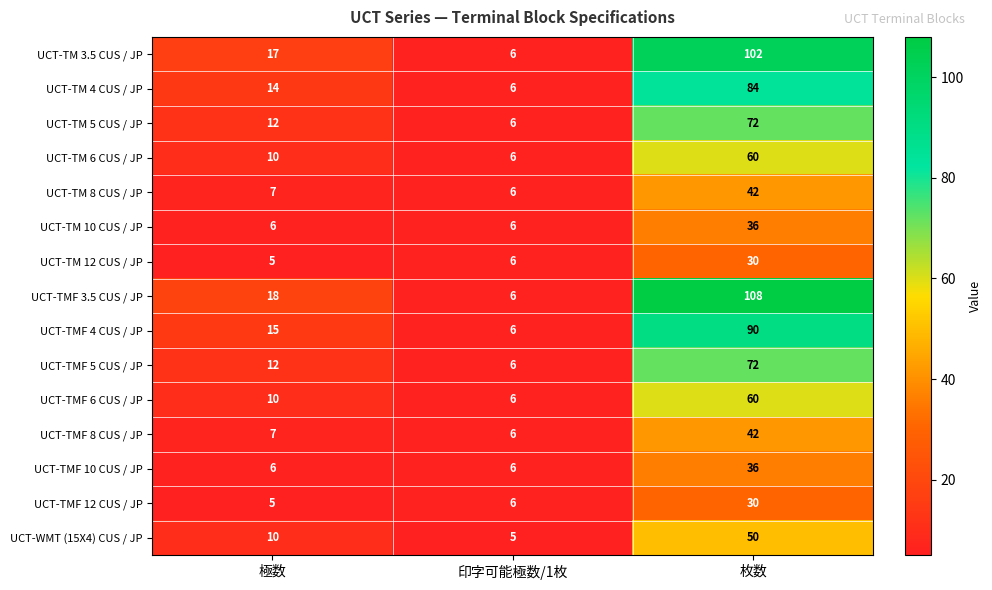

How many categories are shown in the chart?

3